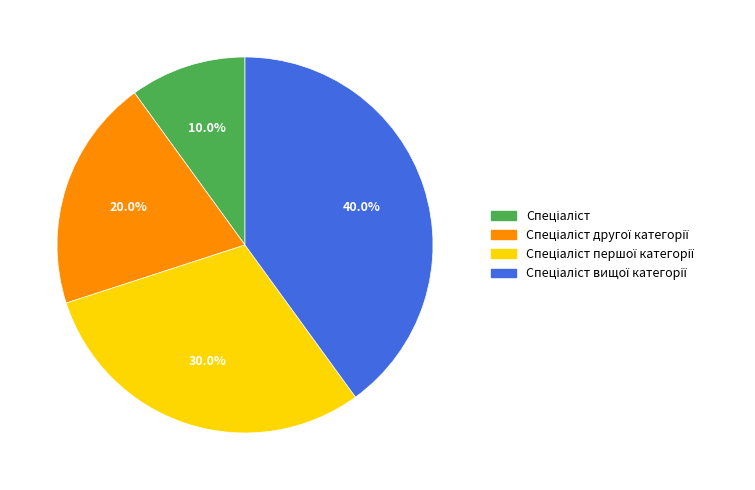

Count the number of slices in the pie.

4